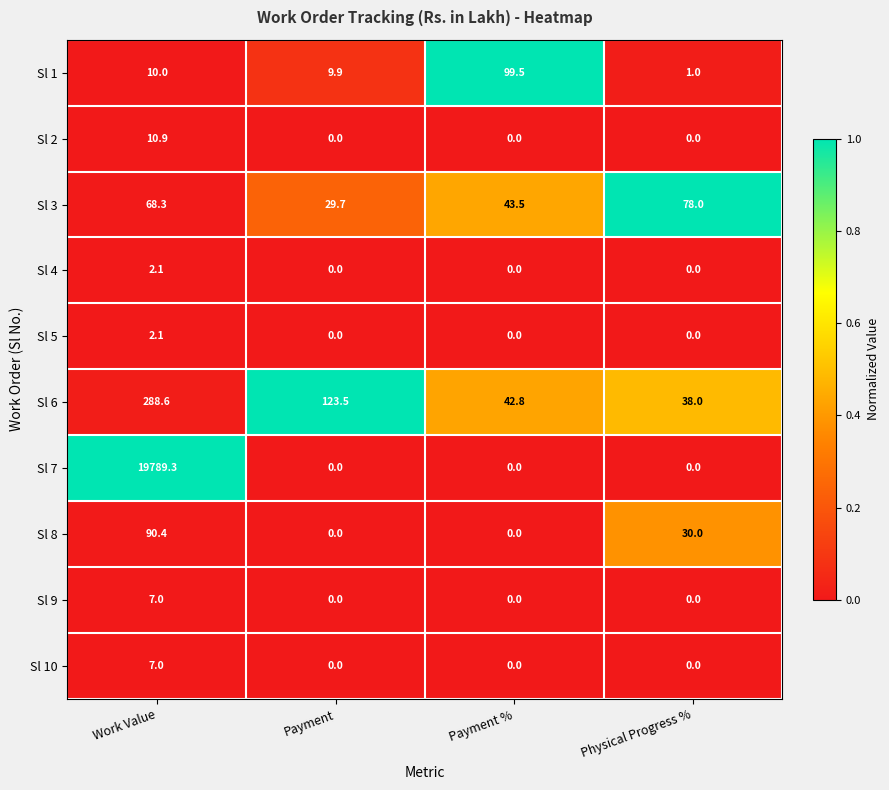

Which series has the largest total across all categories?

Sl 7